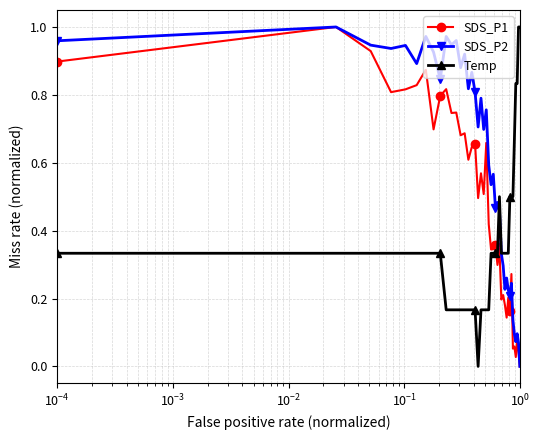

How many values in the SDS_P2 series exceed 0?

39